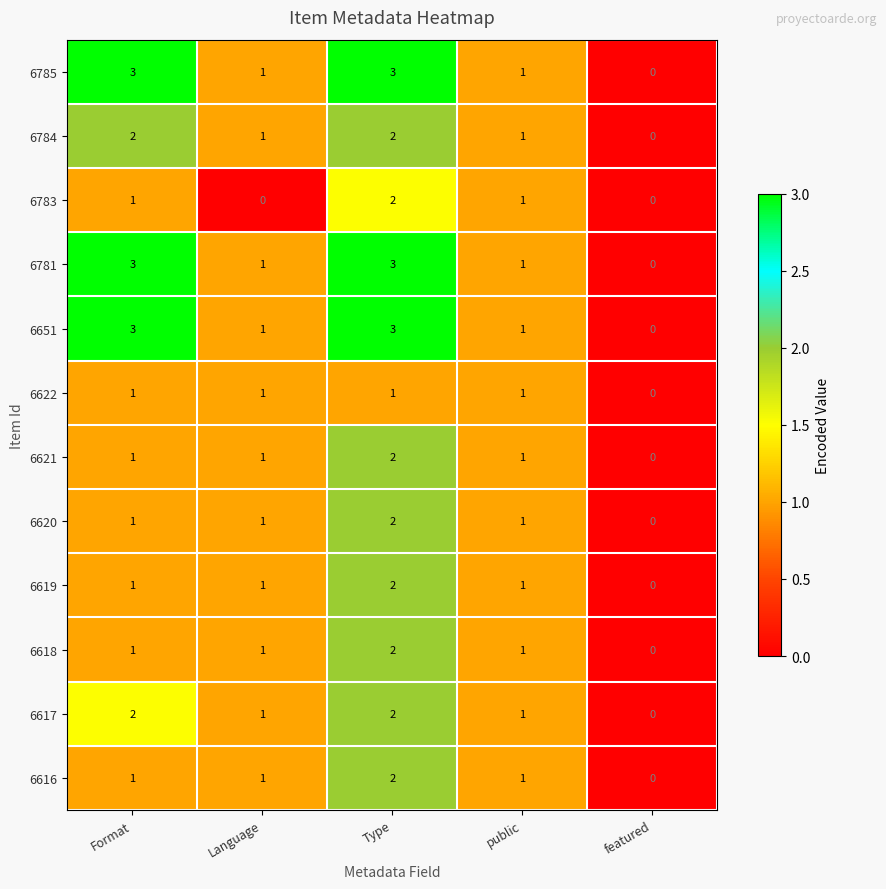

The value of 6616 at Type is 2. True or false?

True